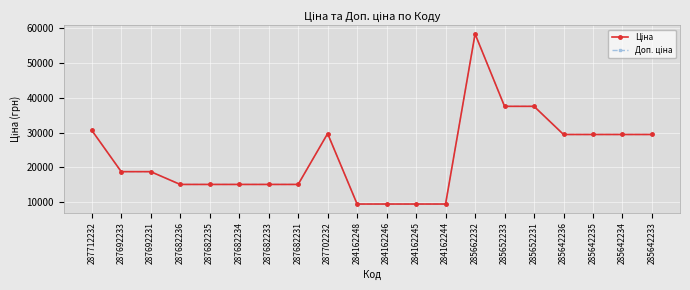

Is this an area chart (filled region under the line)?

No